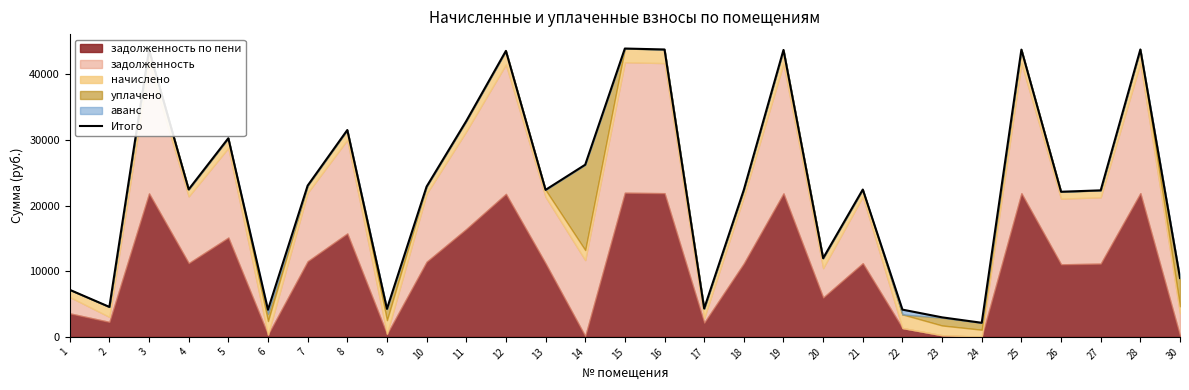

What is the ratio of the value at 2 to the value at 26?

0.2